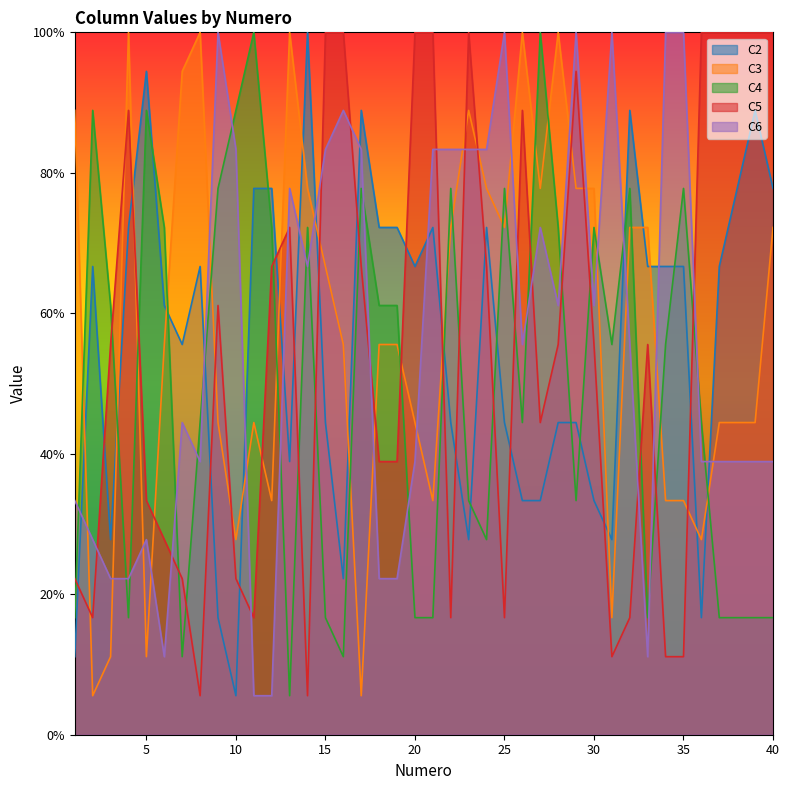

What is the total value across all series at 12?

255.6